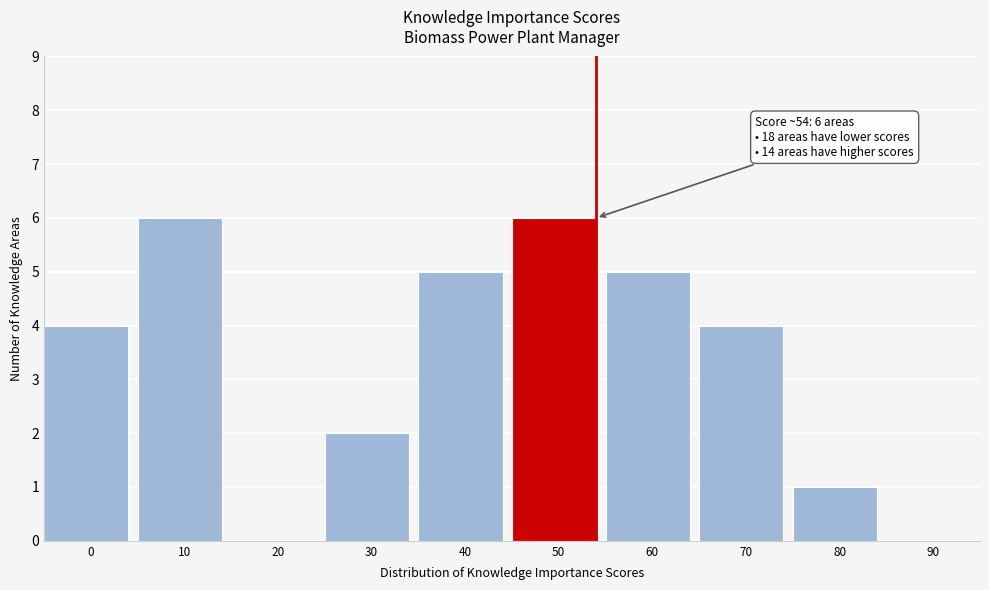

Reading left to right, transcribe all the data shown in this chart.

0=4	10=6	20=0	30=2	40=5	50=6	60=5	70=4	80=1	90=0